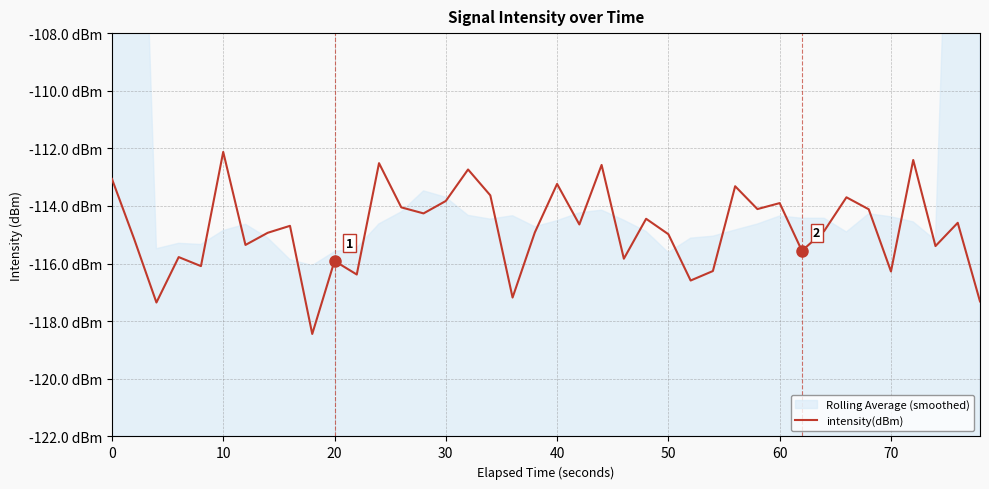

Is this an area chart (filled region under the line)?

No